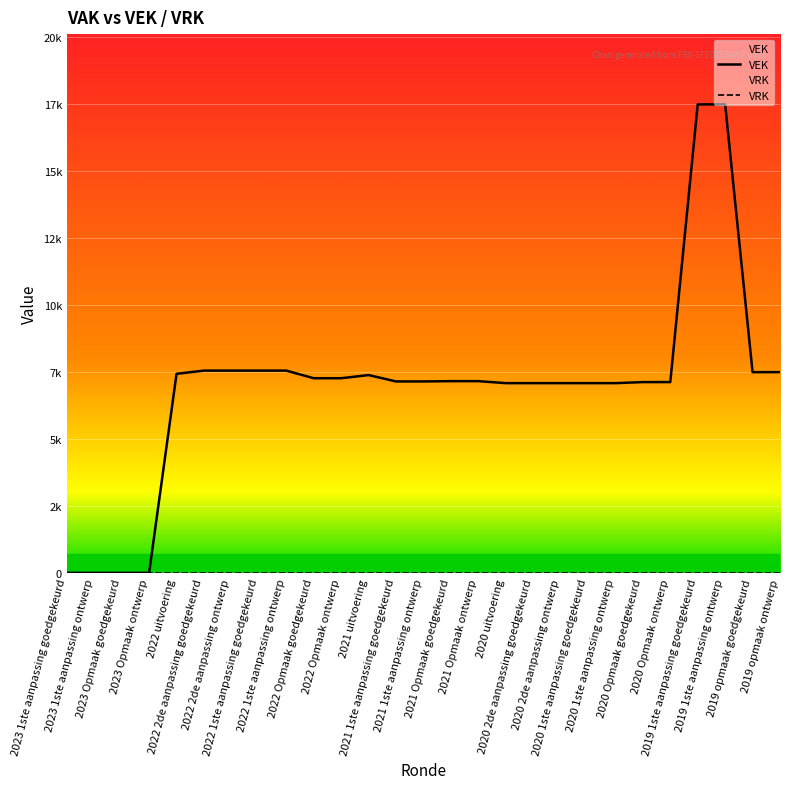

What is the label of the 13th point from the left?

2021 1ste aanpassing goedgekeurd